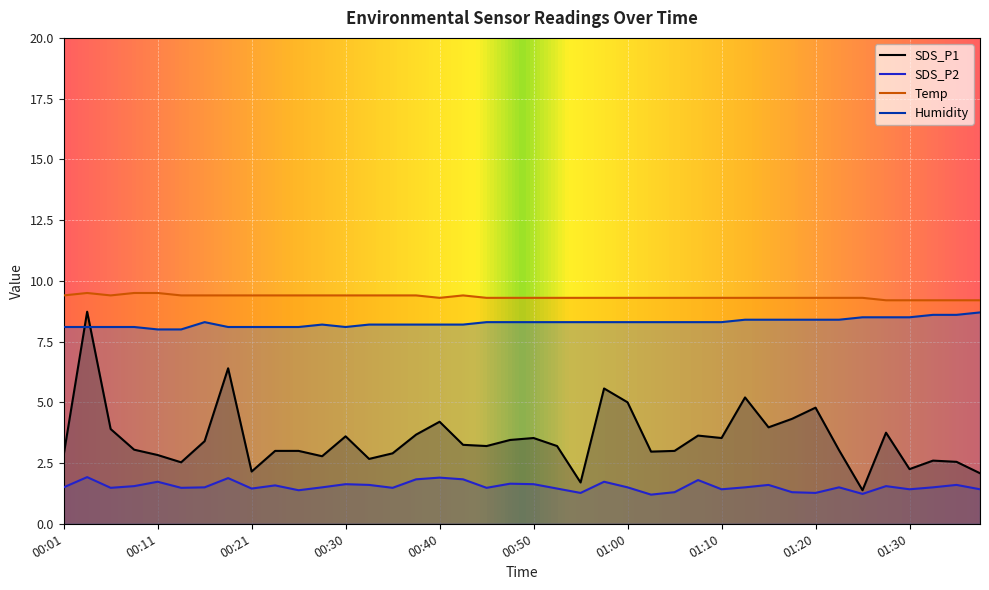

How many lines are shown in the chart?

4